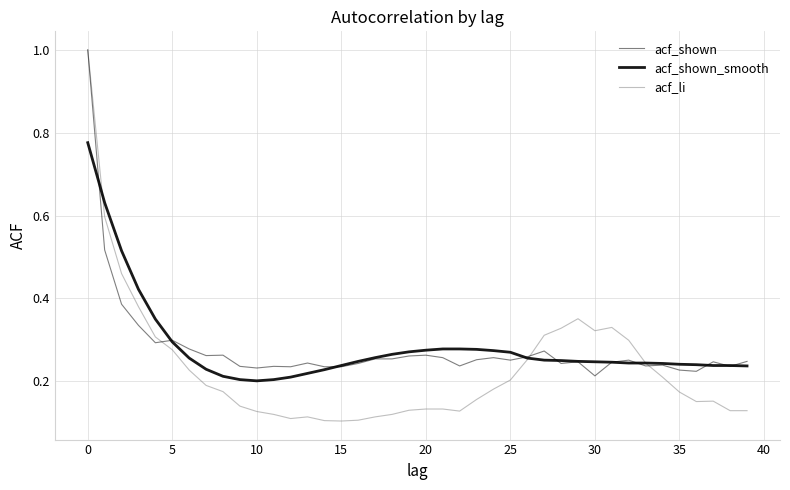

How many lines are shown in the chart?

3